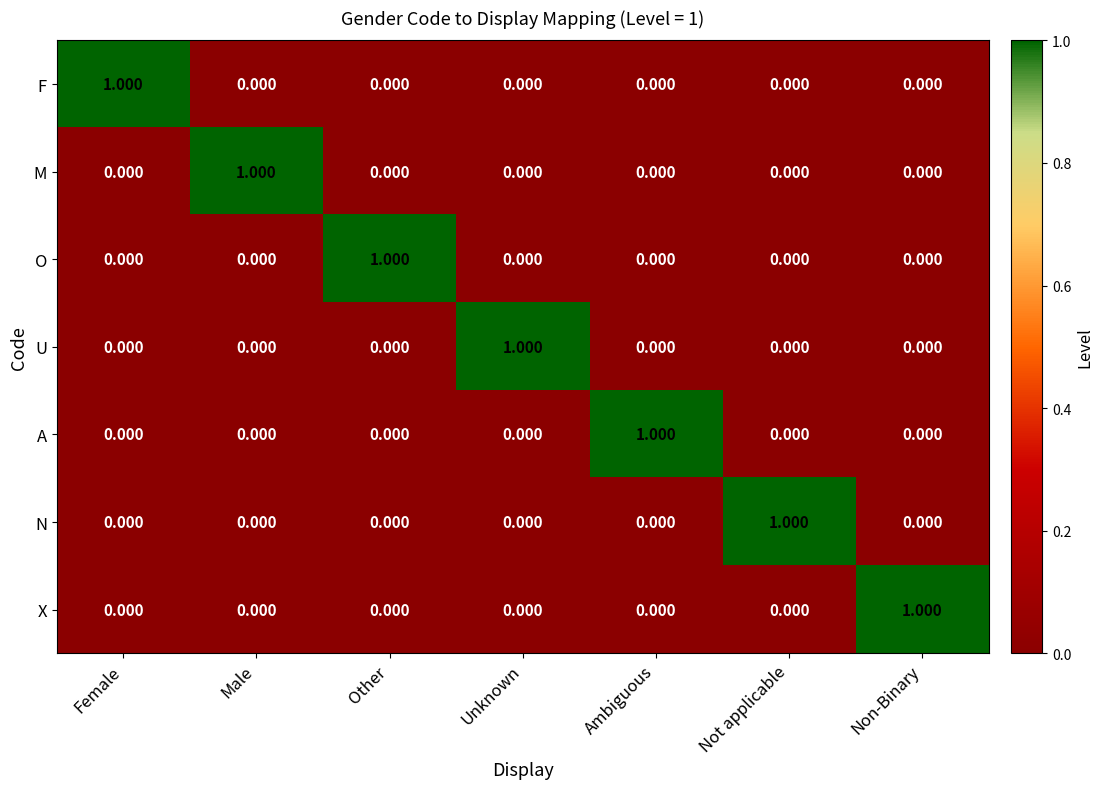

Reading left to right, what are all the values shown in this chart?

F: Female=1	Male=0	Other=0	Unknown=0	Ambiguous=0	Not applicable=0	Non-Binary=0
M: Female=0	Male=1	Other=0	Unknown=0	Ambiguous=0	Not applicable=0	Non-Binary=0
O: Female=0	Male=0	Other=1	Unknown=0	Ambiguous=0	Not applicable=0	Non-Binary=0
U: Female=0	Male=0	Other=0	Unknown=1	Ambiguous=0	Not applicable=0	Non-Binary=0
A: Female=0	Male=0	Other=0	Unknown=0	Ambiguous=1	Not applicable=0	Non-Binary=0
N: Female=0	Male=0	Other=0	Unknown=0	Ambiguous=0	Not applicable=1	Non-Binary=0
X: Female=0	Male=0	Other=0	Unknown=0	Ambiguous=0	Not applicable=0	Non-Binary=1